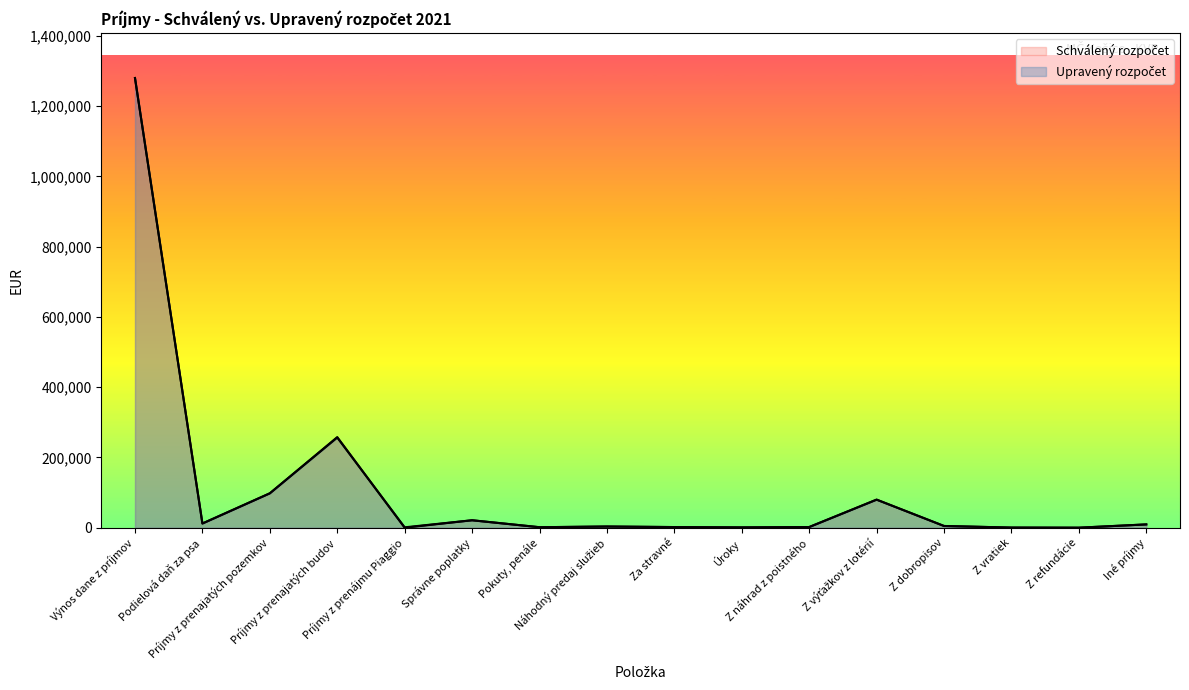

Reading left to right, what are all the values shown in this chart?

Upravený rozpočet: 1280205.0	12053.0	98000.0	256707.7	1200.0	21300.0	1500.0	3500.0	1940.0	1000.0	2000.0	80000.0	5000.0	500.0	150.0	9500.0
Schválený rozpočet: 1280205.0	12053.0	98000.0	257987.0	0.0	21300.0	1500.0	3500.0	1940.0	1000.0	2000.0	80000.0	5000.0	500.0	150.0	9500.0